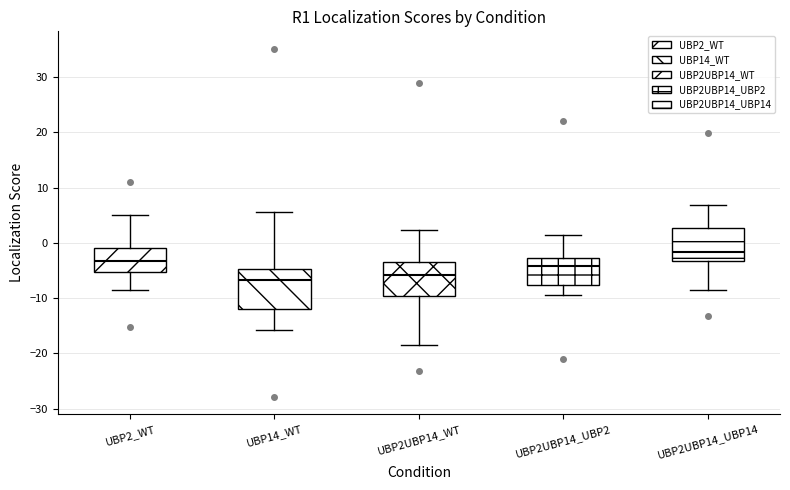

Where is the upper edge of the box for UBP2_WT on the y-axis? The values are not printed on the chart, so give them approximately, as read against the axis.

-1